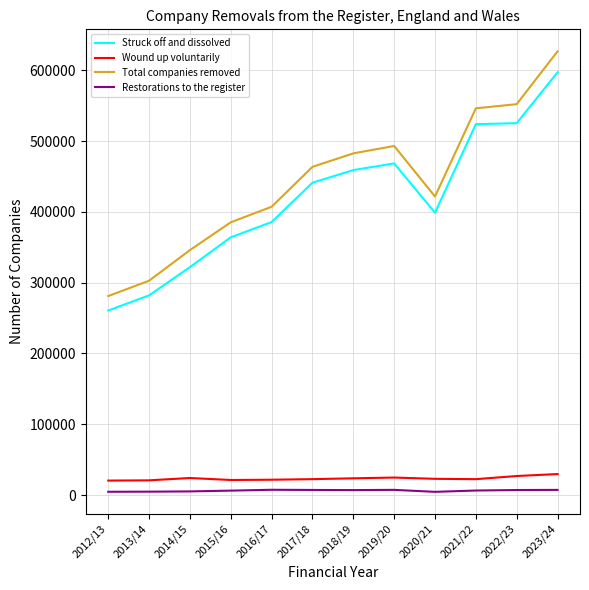

Where is Struck off and dissolved nearest to the value 429047?

2017/18